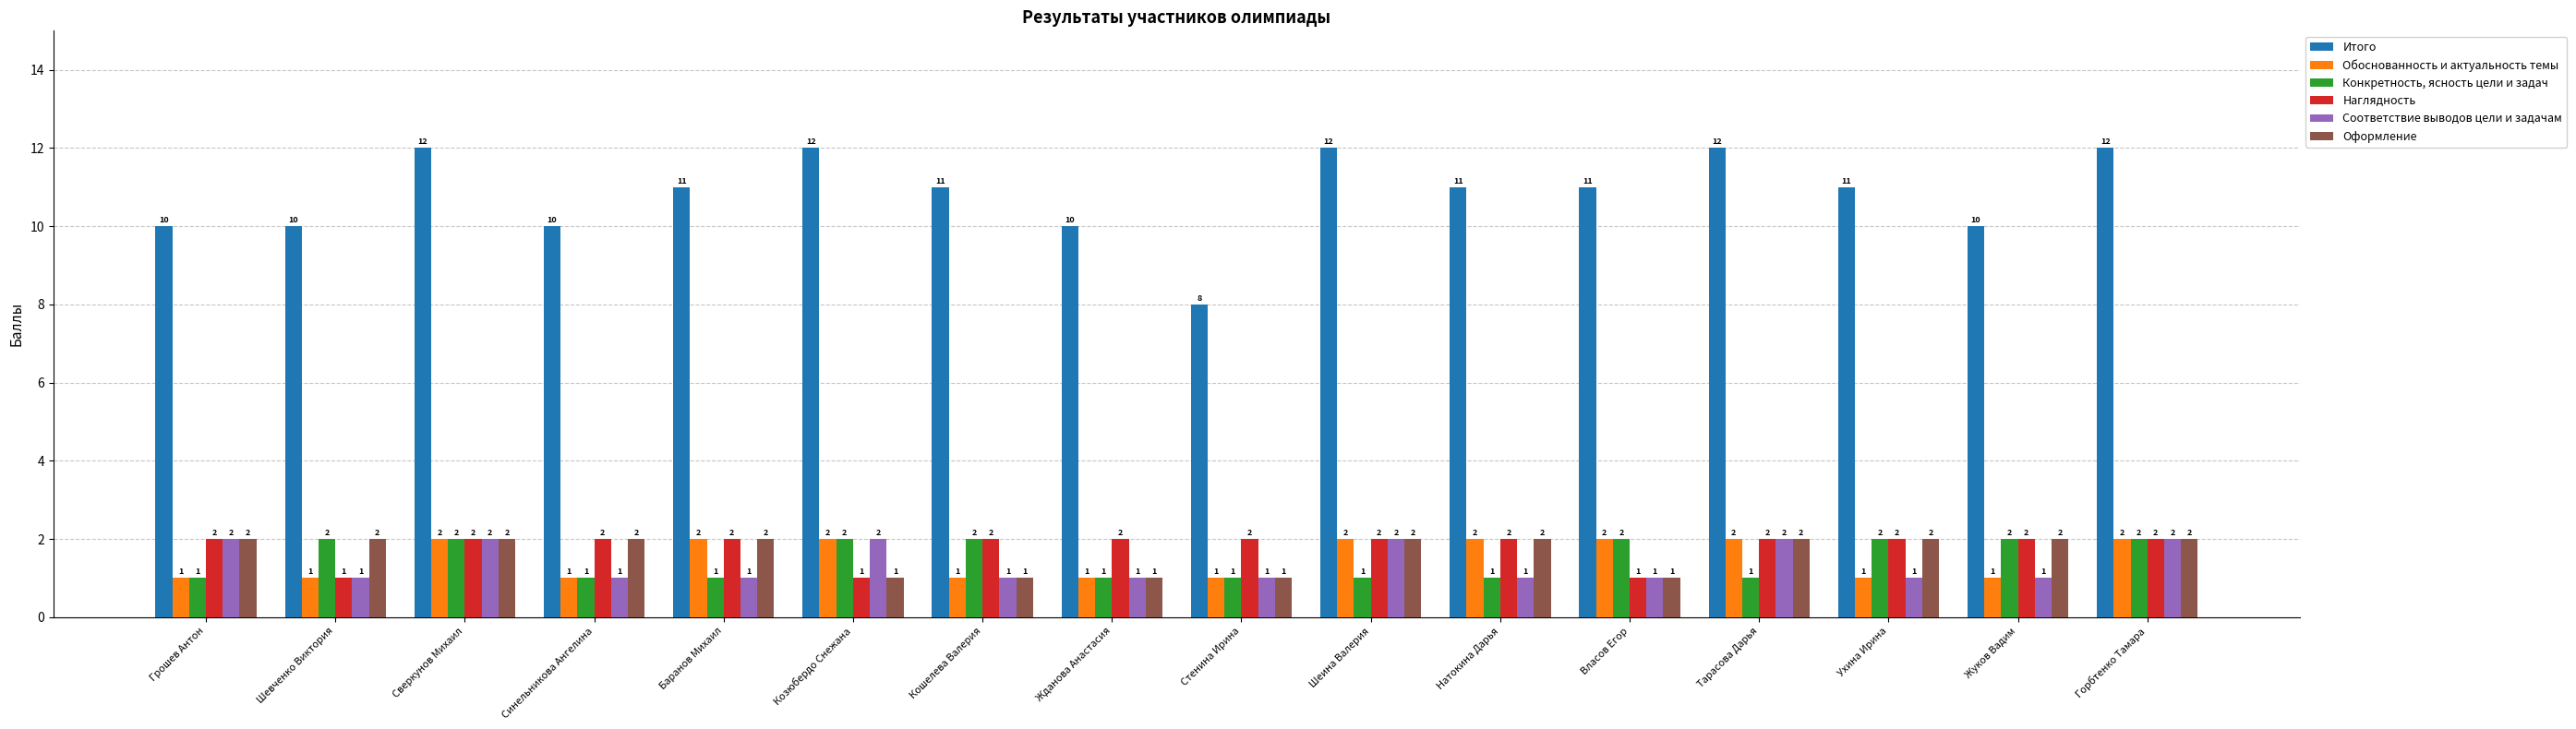

What is the lowest value of the Оформление series?

1